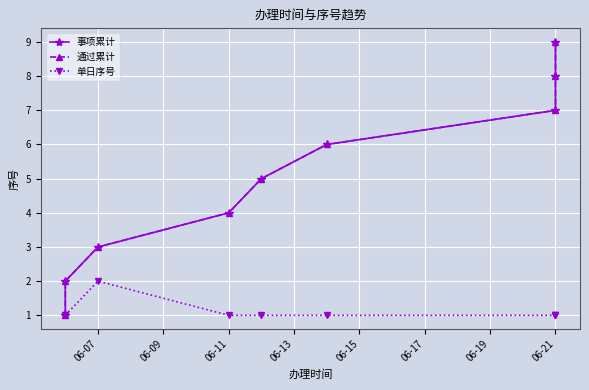

Count the 通过累计 values in the range 3 to 7.

5